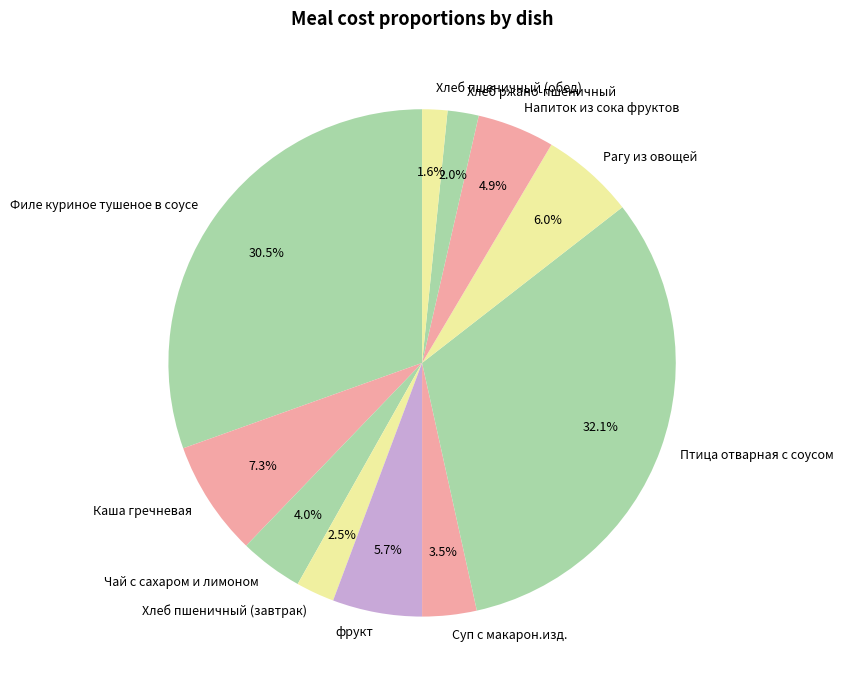

Is there any slice that represents more than half of the pie?

No